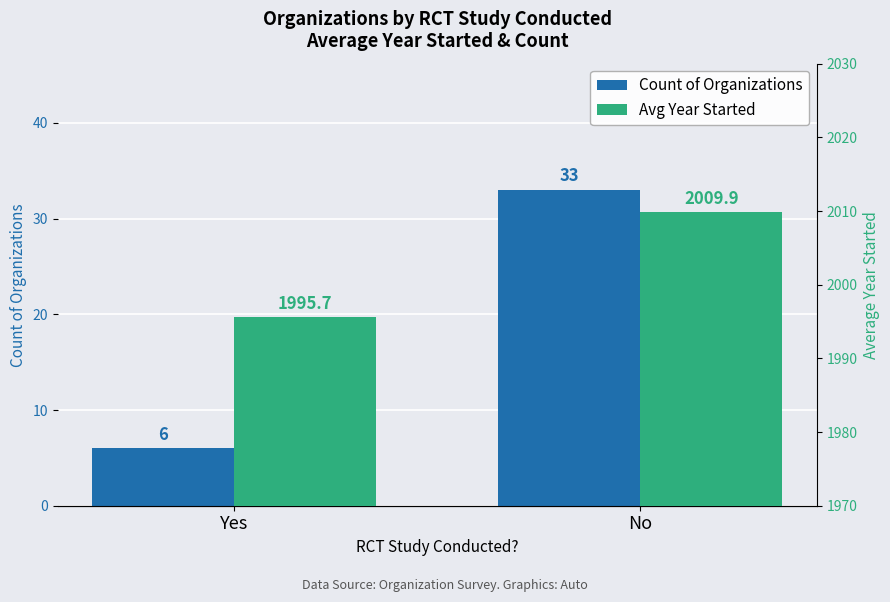

Between Yes and No, which is larger?

No